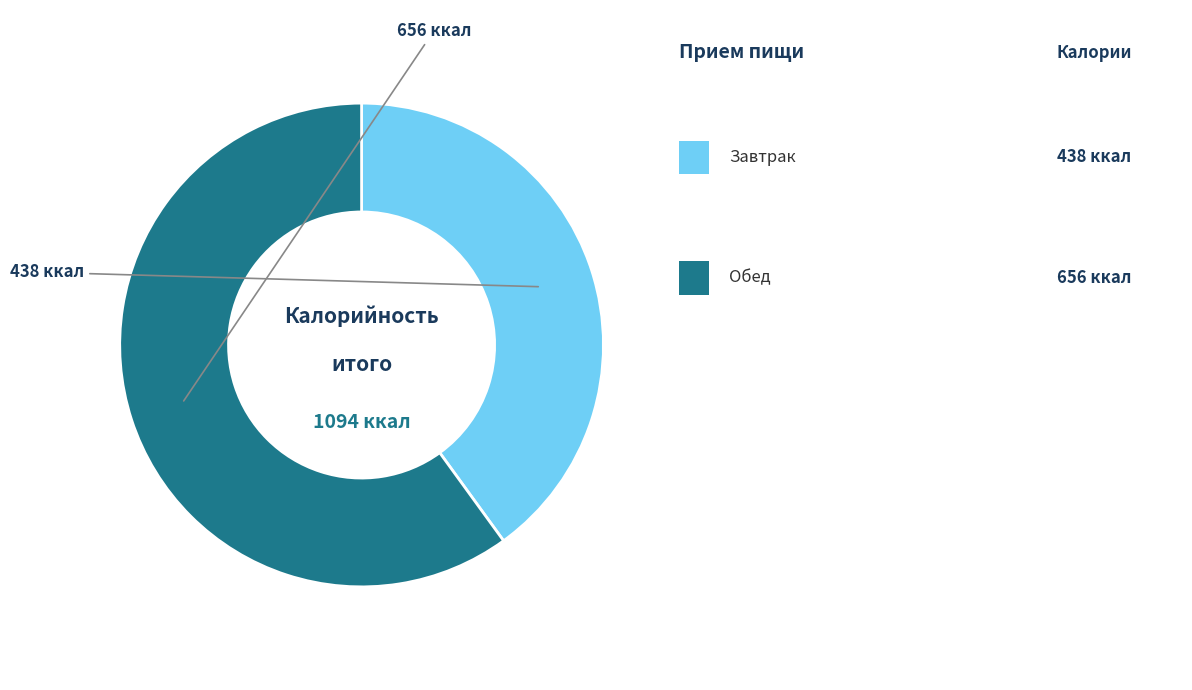

Is there a majority slice in this chart?

Yes